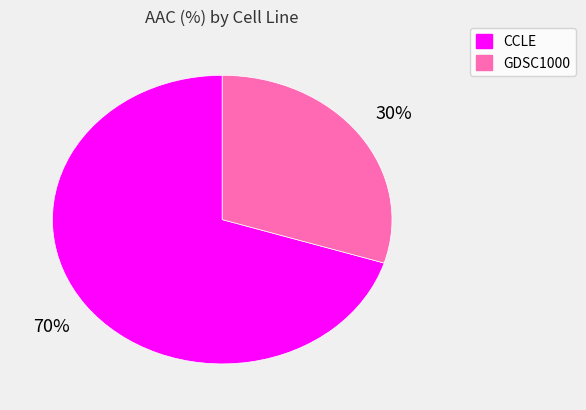

Which category has the smallest portion of the pie?

GDSC1000